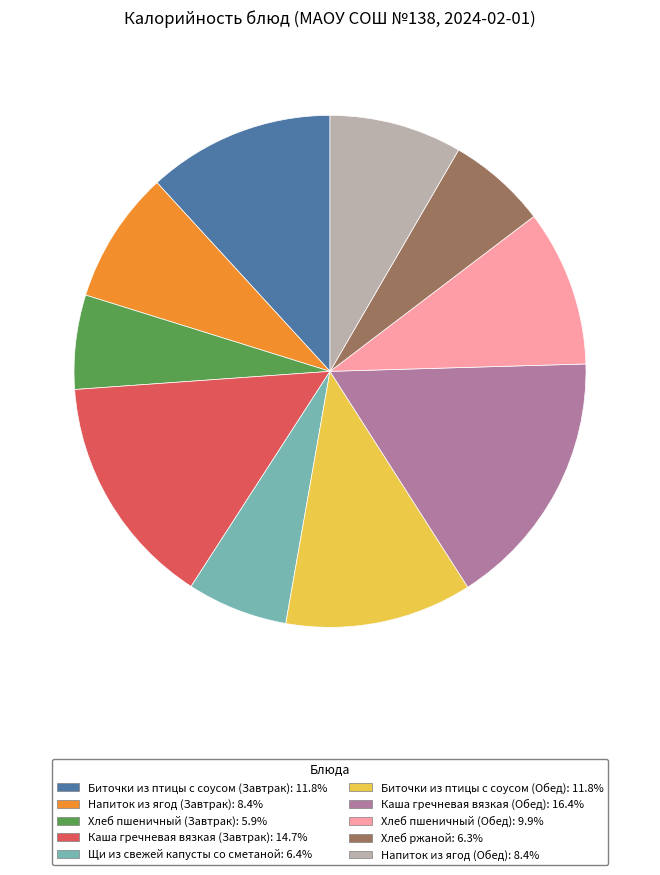

Combined, do Хлеб ржаной and Биточки из птицы с соусом (Завтрак) account for over 50%?

No